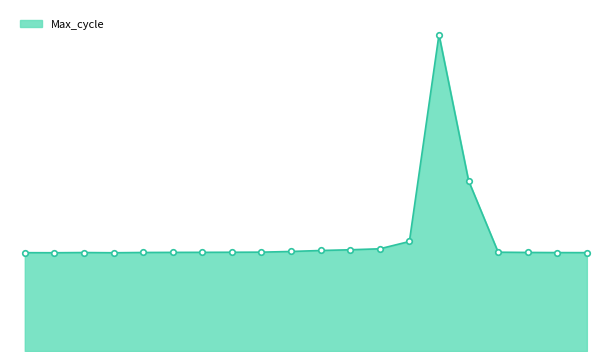

List the labels in order of value, largest first.

05:34, 05:58, 05:10, 04:46, 04:22, 03:58, 03:34, 03:10, 06:22, 02:46, 02:22, 01:57, 06:46, 01:33, 00:46, 07:10, 07:34, 00:00, 00:22, 01:08